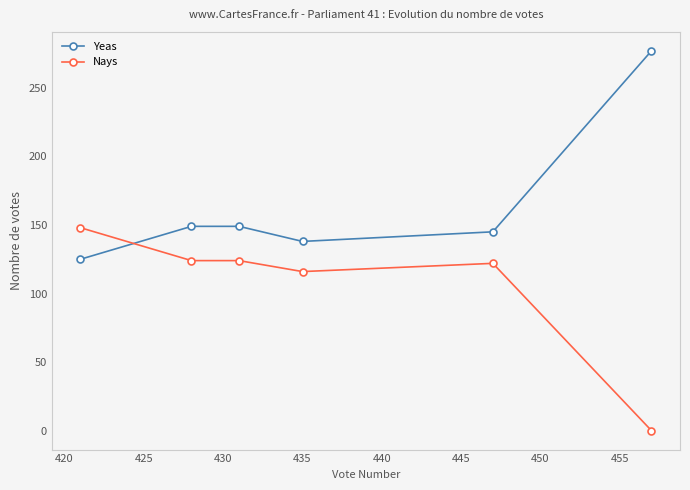

Rank the series by their average value, from lowest to highest.

Nays, Yeas